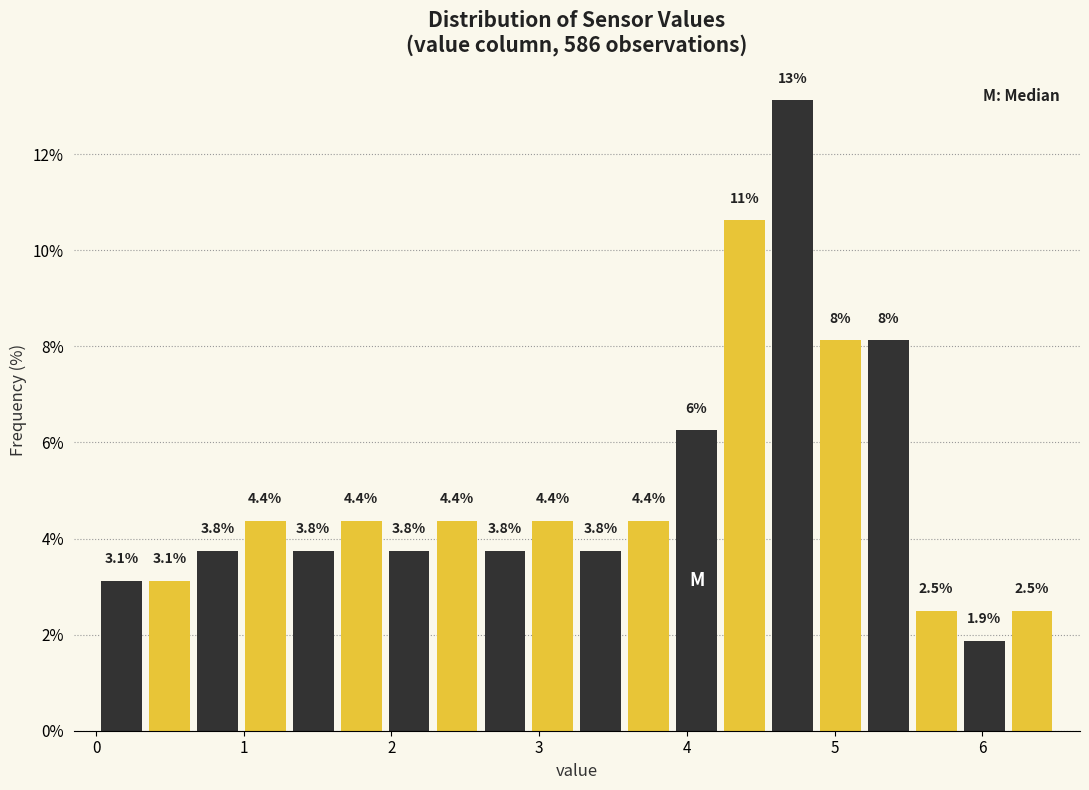

Around what value on the x-axis is the tallest bar? Give the approximate position of its centre, as read against the axis.

4.7